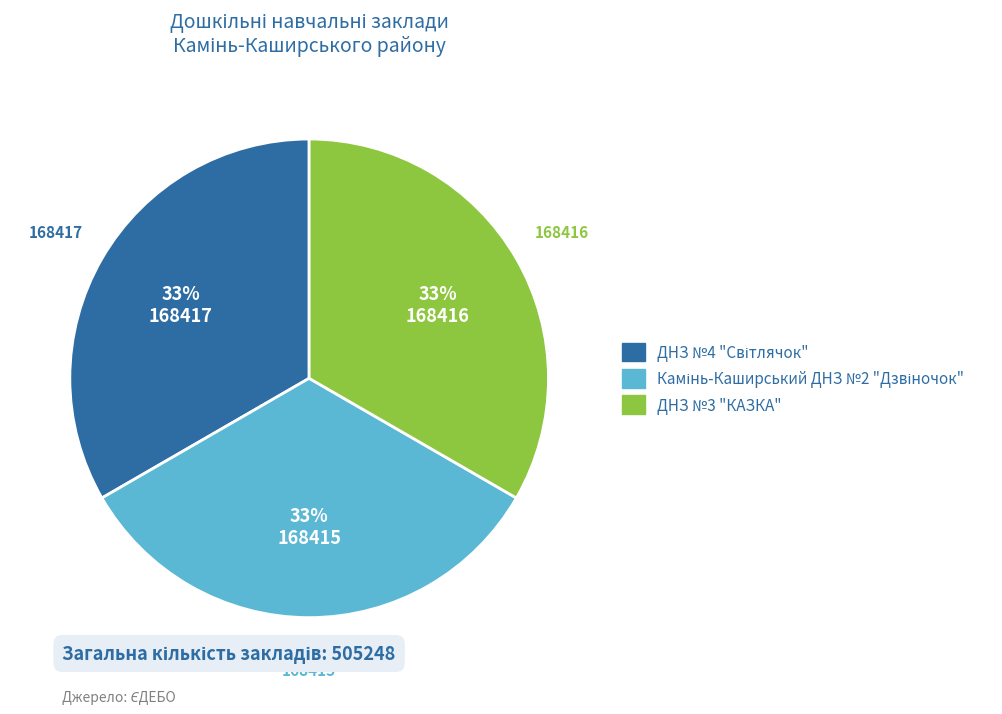

How many slices are in this pie chart?

3